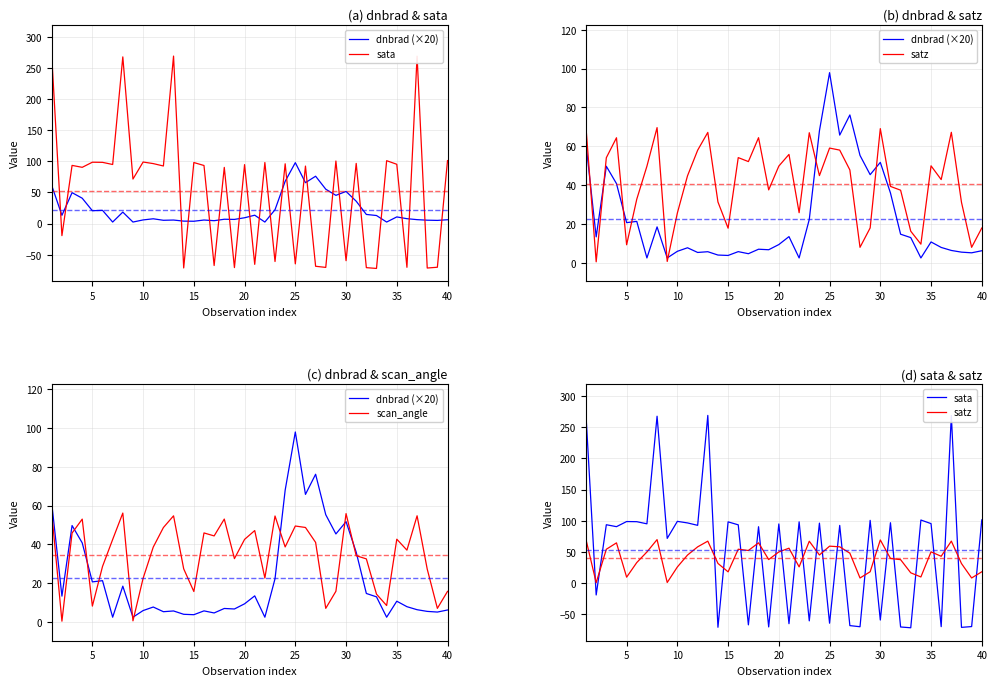

What is the value of the scan_angle point at the 33rd from the left?

14.4